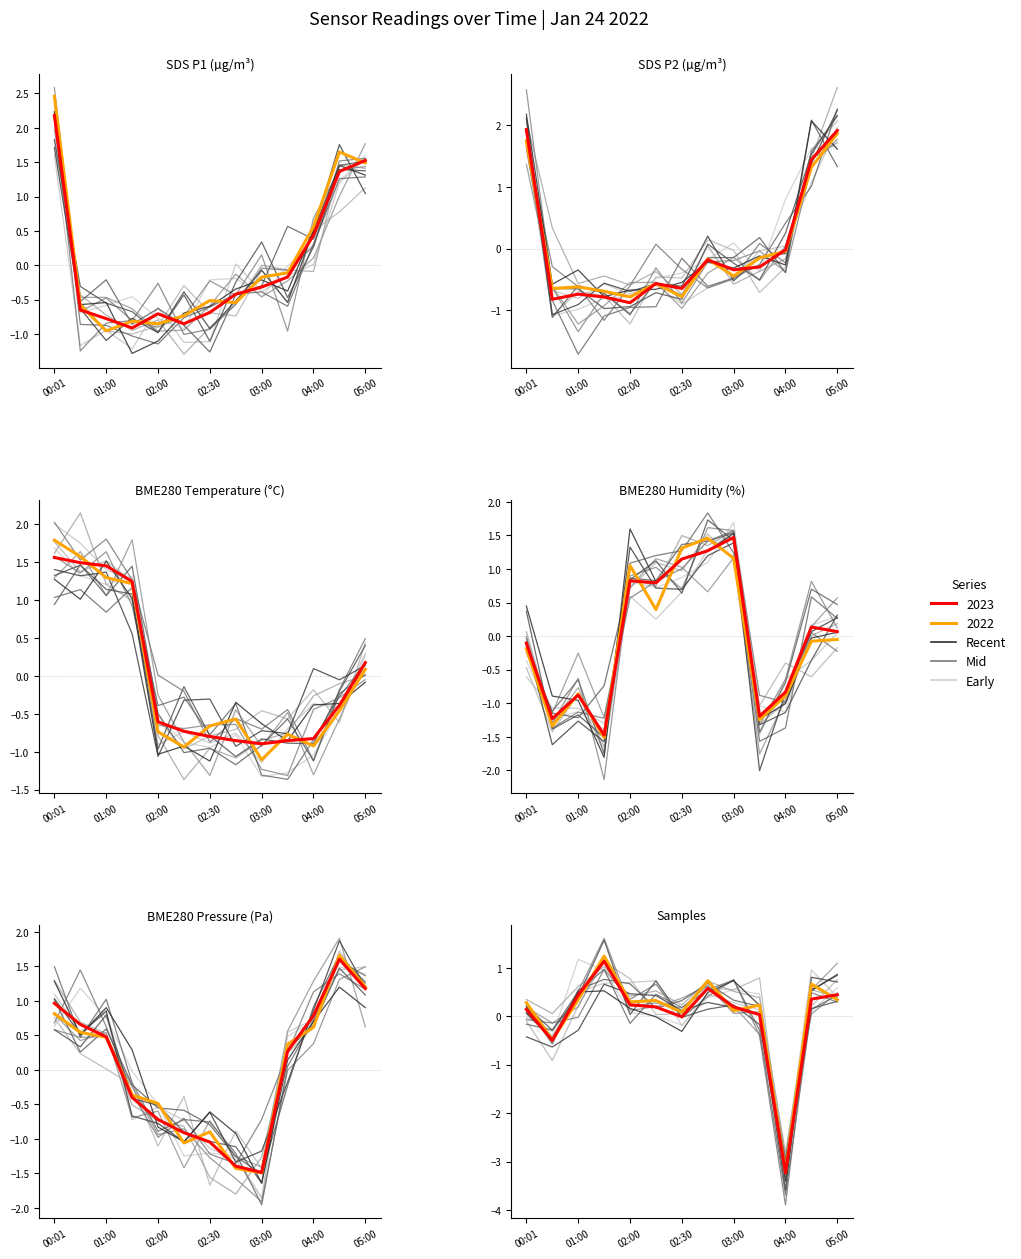

Reading right to left, transcribe all the data shown in this chart.

SDS_P1: 1.5	1.4	0.4	-0.2	-0.3	-0.4	-0.7	-0.9	-0.7	-0.9	-0.8	-0.7	2.2
SDS_P2: 1.9	1.4	-0.0	-0.3	-0.3	-0.2	-0.6	-0.6	-0.9	-0.8	-0.7	-0.8	1.9
BME280_temperature: 0.2	-0.4	-0.8	-0.9	-0.9	-0.9	-0.8	-0.7	-0.6	1.2	1.5	1.5	1.6
BME280_humidity: 0.1	0.1	-0.8	-1.2	1.5	1.3	1.1	0.8	0.8	-1.5	-0.9	-1.2	-0.1
BME280_pressure: 1.2	1.6	0.8	0.3	-1.5	-1.4	-1.0	-0.9	-0.7	-0.4	0.5	0.7	1.0
Samples: 0.4	0.4	-3.2	0.0	0.2	0.6	-0.0	0.2	0.2	1.1	0.4	-0.5	0.1